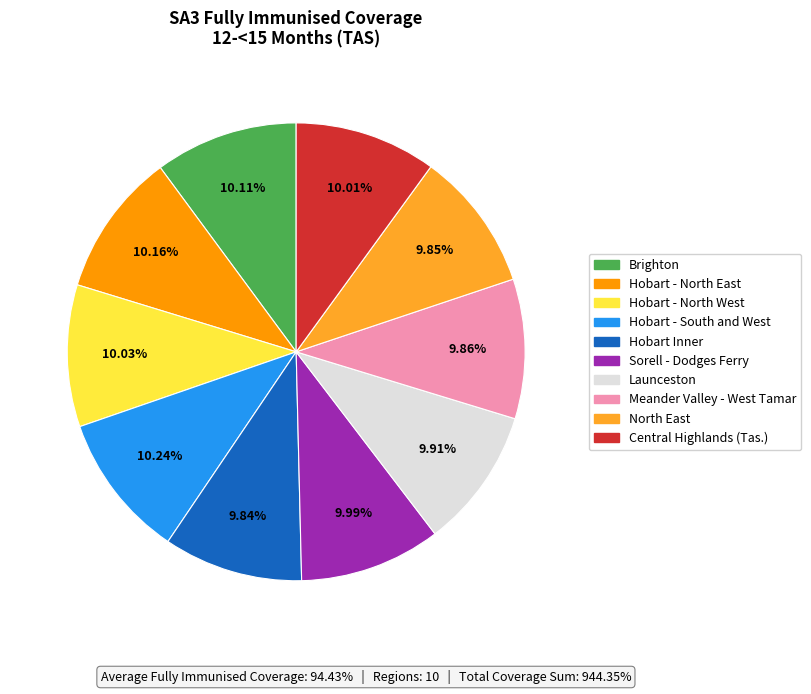

To the nearest percent, what percentage of the pie is Hobart - North East?

10%